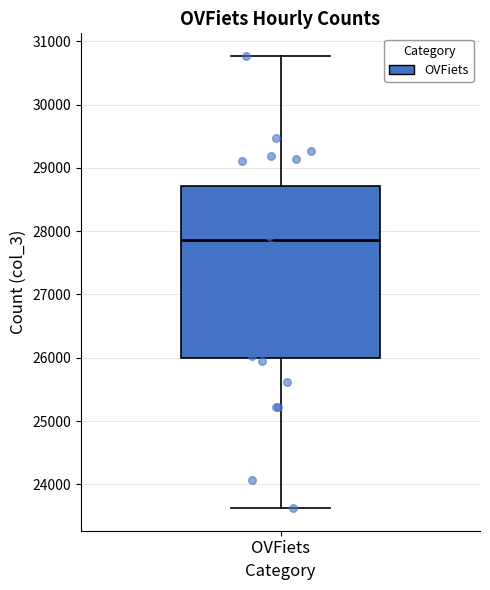

Where does the lower whisker of the box for OVFiets end on the y-axis? The values are not printed on the chart, so give them approximately, as read against the axis.

23600